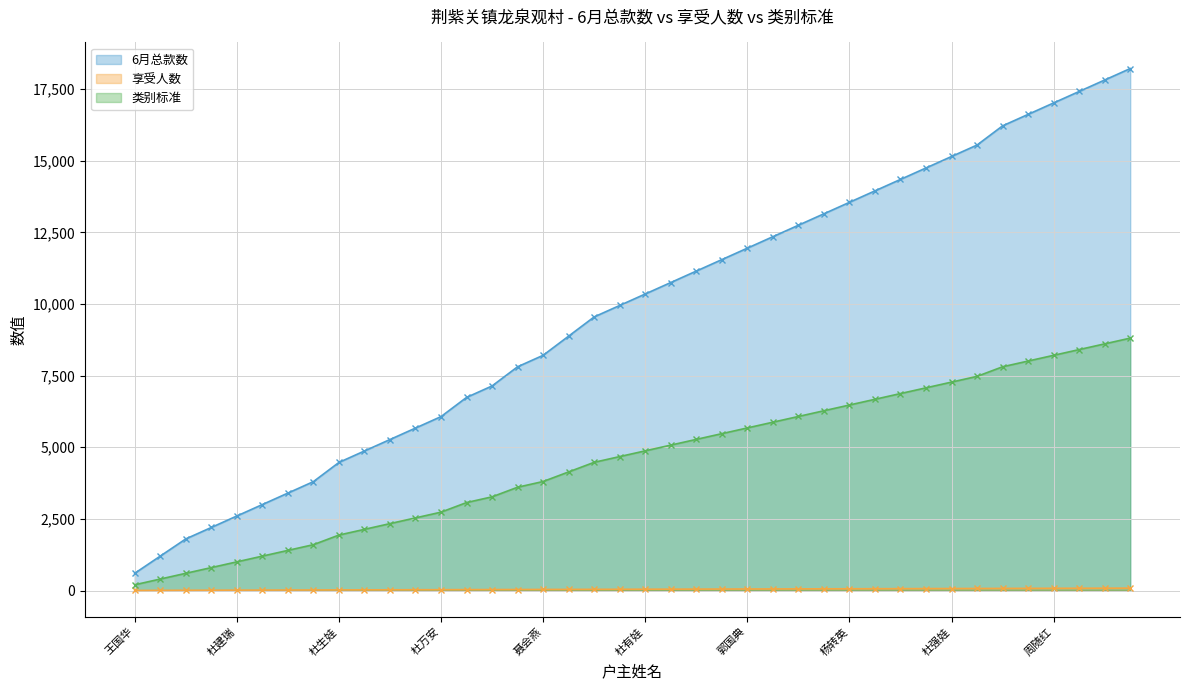

Where is 6月总款数 (线) nearest to the value 9410?

18